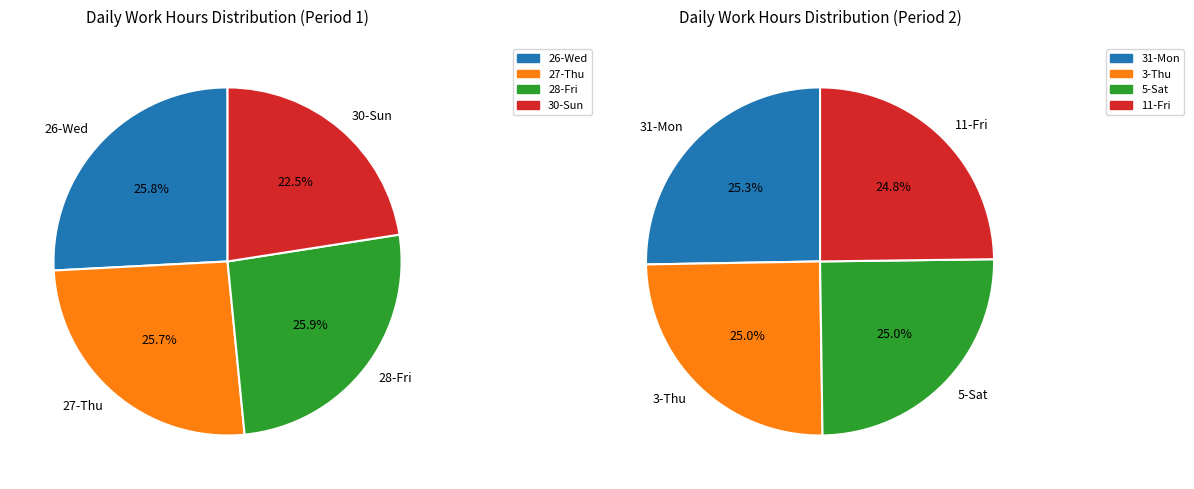

Is there any slice that represents more than half of the pie?

No